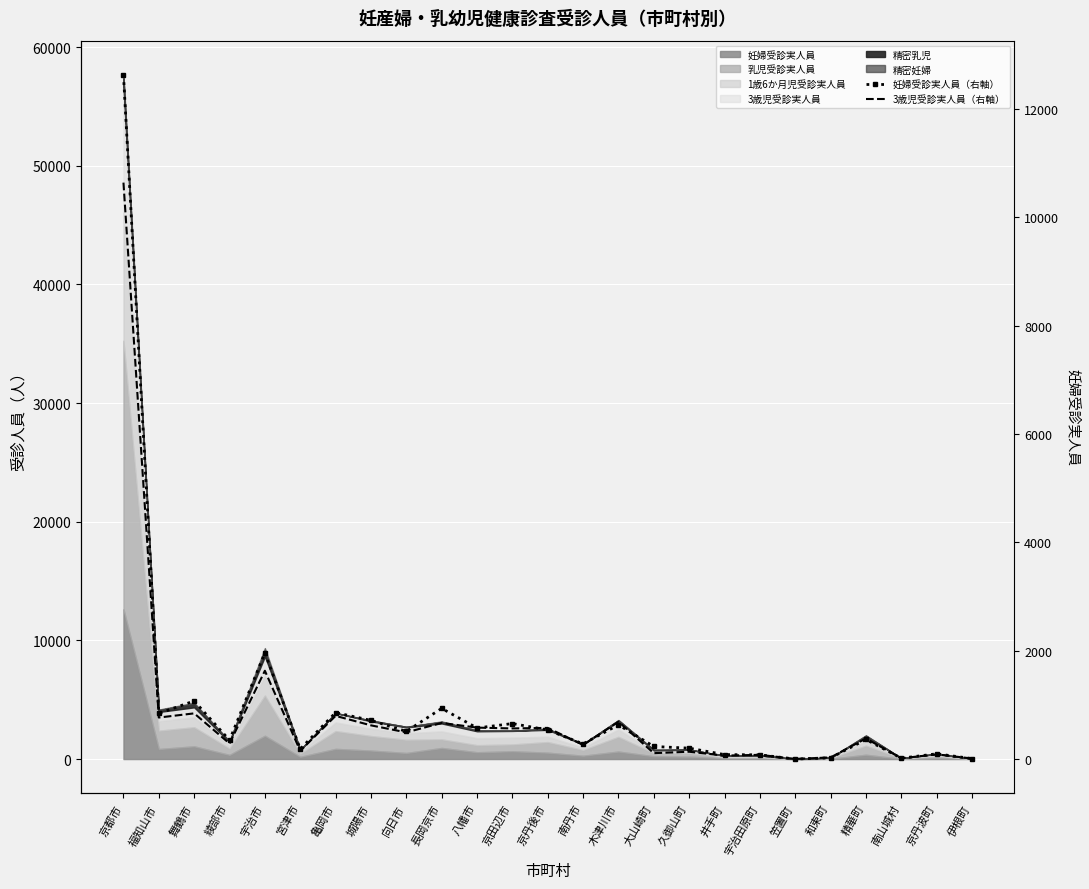

What is the sum of all 3歳児受診実人員（右軸） values?

20520